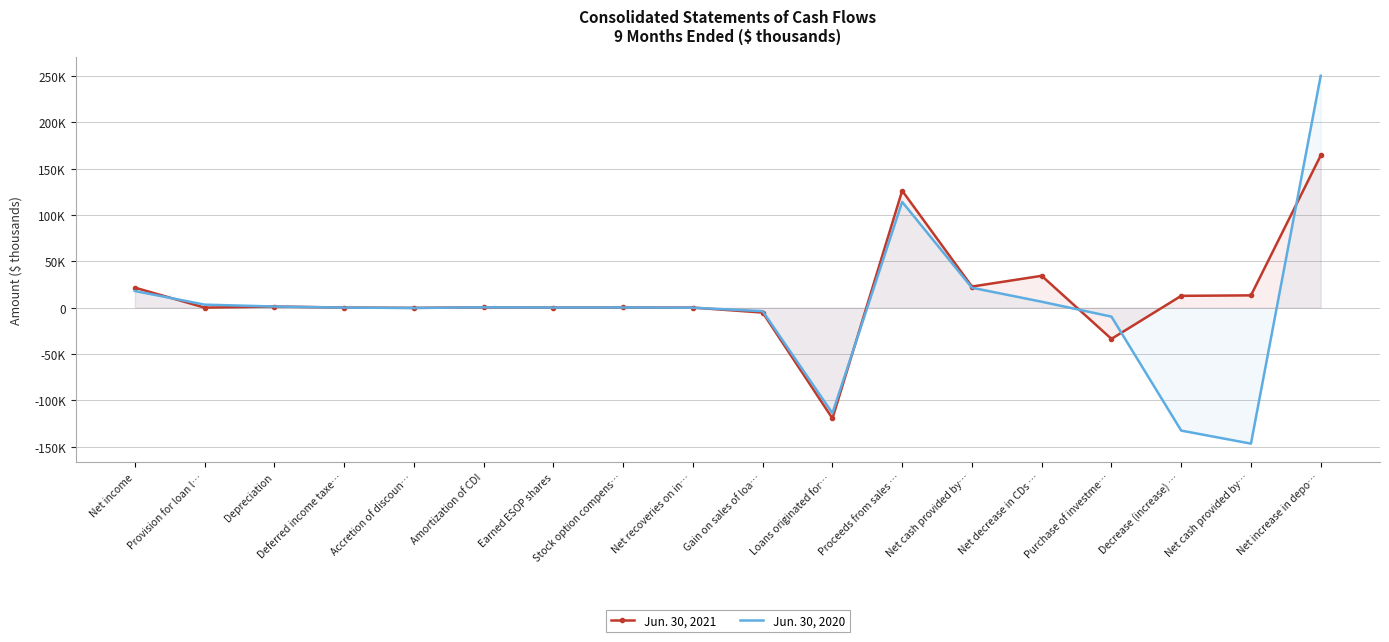

Between which two adjacent categories do Jun. 30, 2021 and Jun. 30, 2020 first intersect?

Net income and Provision for loan l…